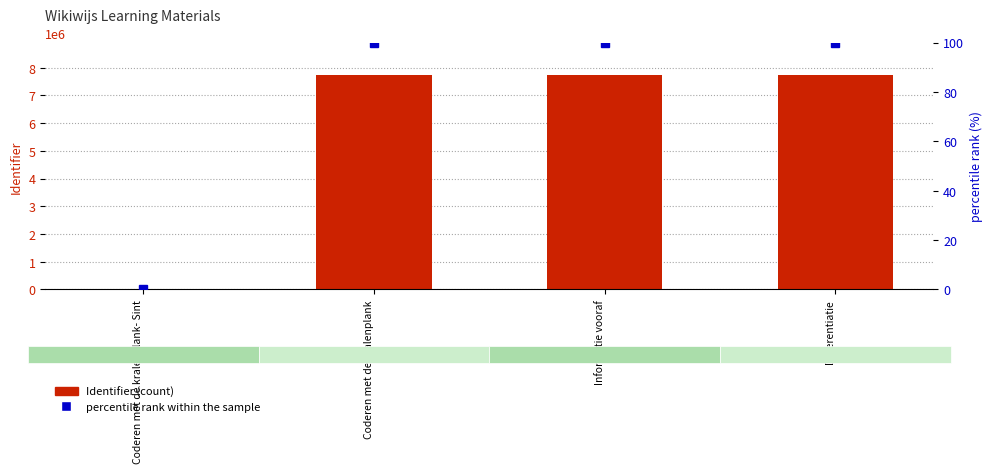

What is the difference between the highest and lowest values at Differentiatie?

7744545.0